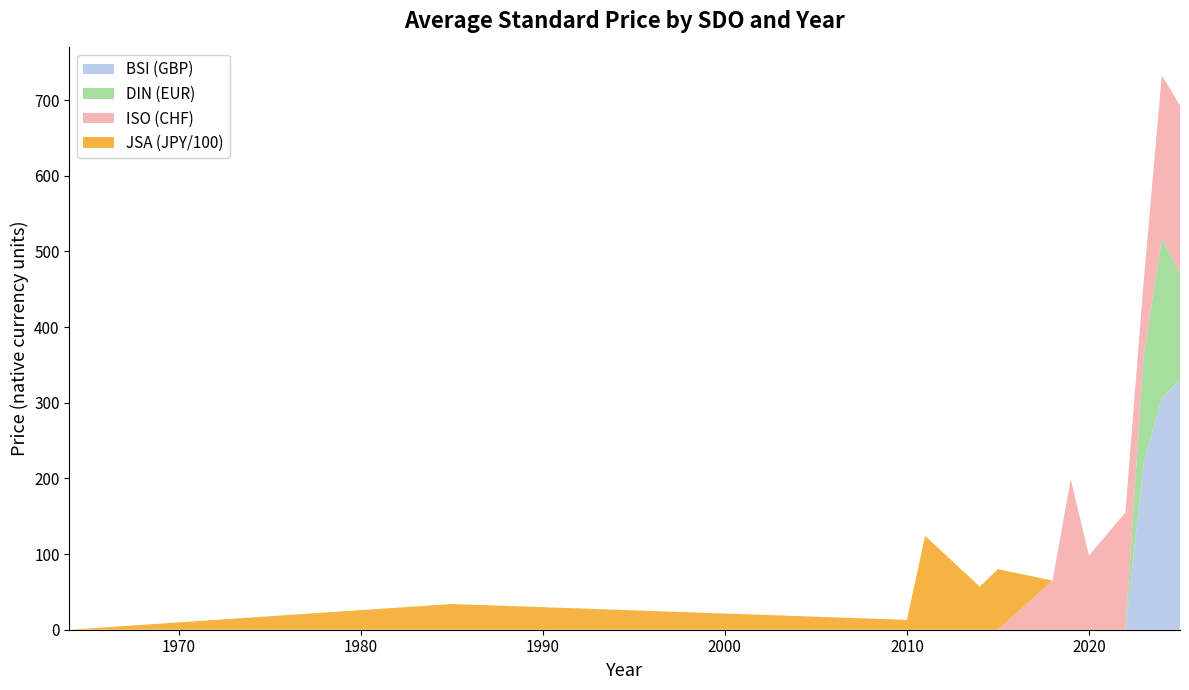

Reading left to right, list all the values displayed in this chart.

BSI (GBP): 1964=0.0	1985=0.0	2010=0.0	2011=0.0	2014=0.0	2015=0.0	2018=0.0	2019=0.0	2020=0.0	2022=0.0	2023=220.0	2024=306.0	2025=330.0
DIN (EUR): 1964=0.0	1985=0.0	2010=0.0	2011=0.0	2014=0.0	2015=0.0	2018=0.0	2019=0.0	2020=0.0	2022=0.0	2023=140.9	2024=211.0	2025=142.0
ISO (CHF): 1964=0.0	1985=0.0	2010=0.0	2011=0.0	2014=0.0	2015=0.0	2018=65.0	2019=199.0	2020=98.0	2022=155.0	2023=98.0	2024=216.0	2025=221.0
JSA (JPY/100): 1964=0.0	1985=34.0	2010=13.0	2011=124.0	2014=57.0	2015=80.0	2018=0.0	2019=0.0	2020=0.0	2022=0.0	2023=0.0	2024=0.0	2025=0.0